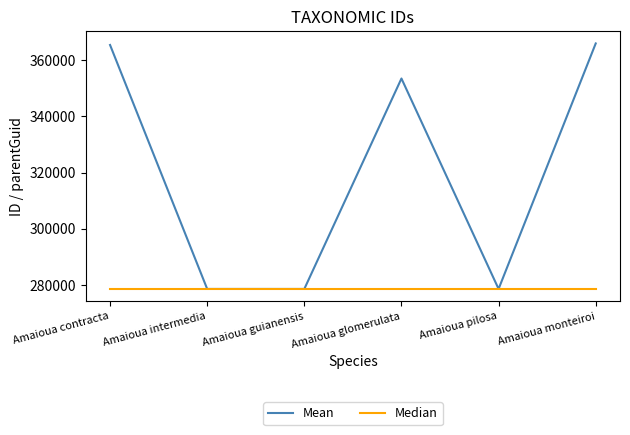

What is the highest value of the Mean series?

365893